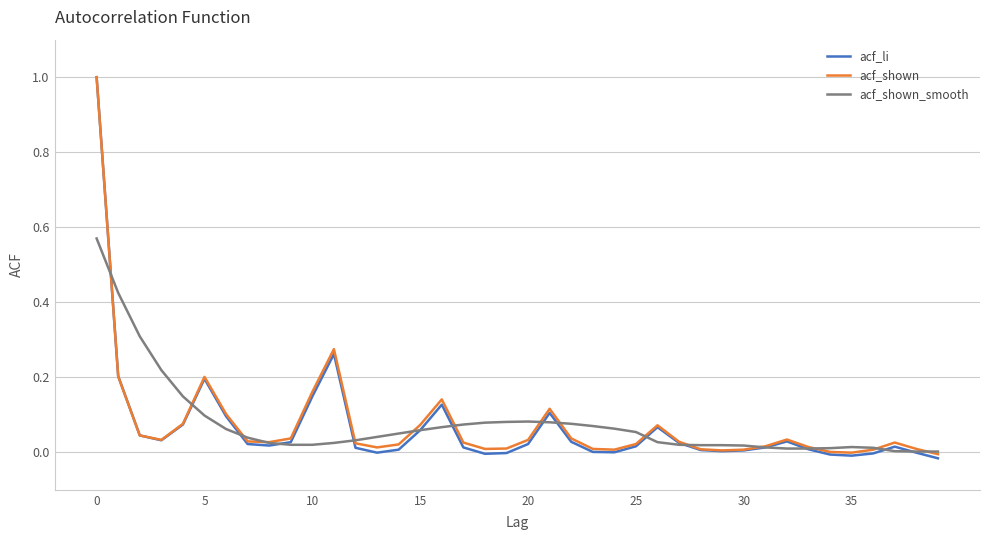

What are all the series names shown in the legend?

acf_li, acf_shown, acf_shown_smooth